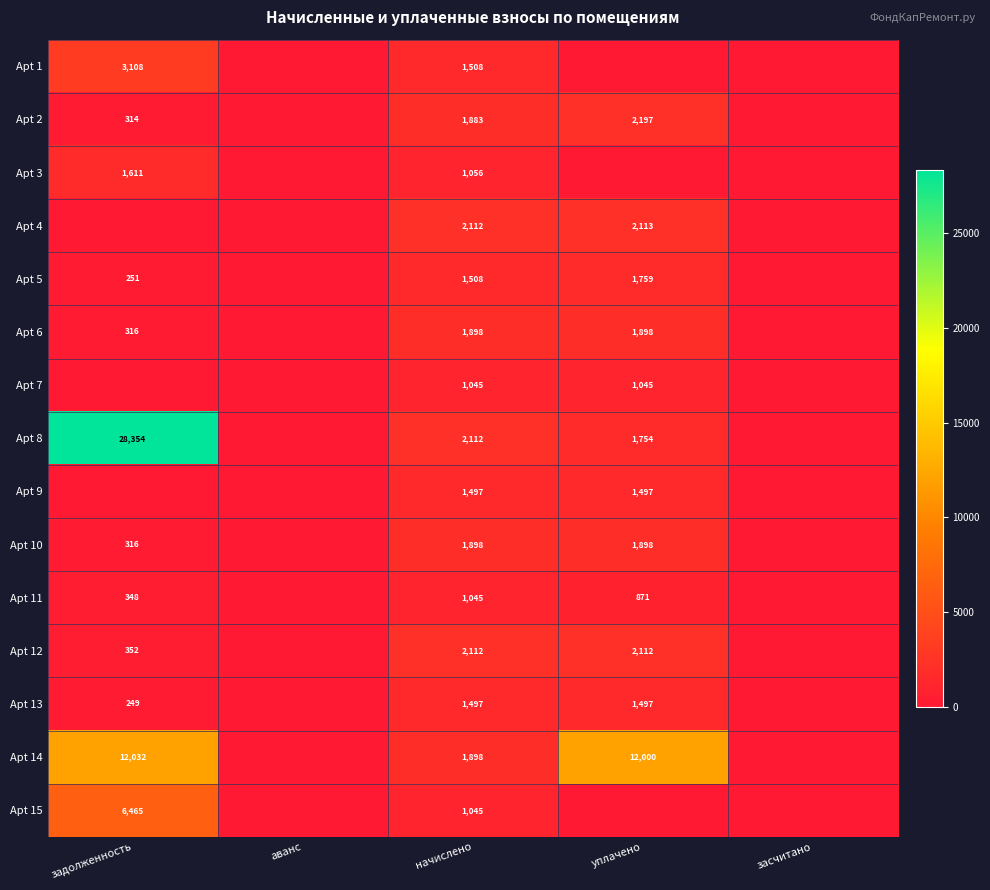

Count the number of categories in the chart.

5